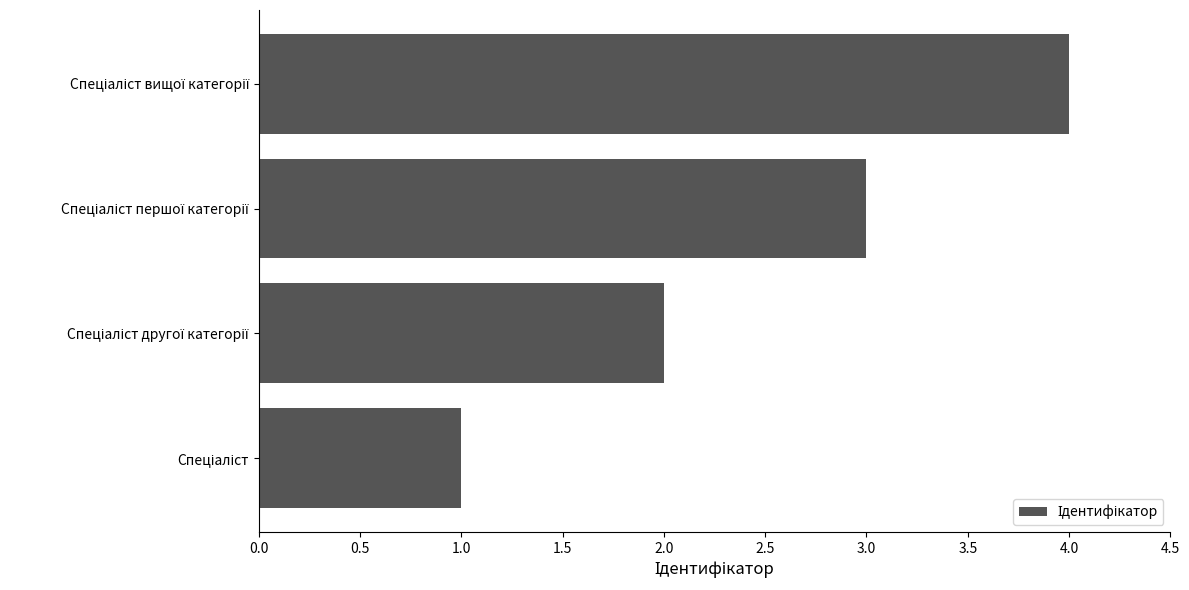

How many distinct data groups are displayed?

1